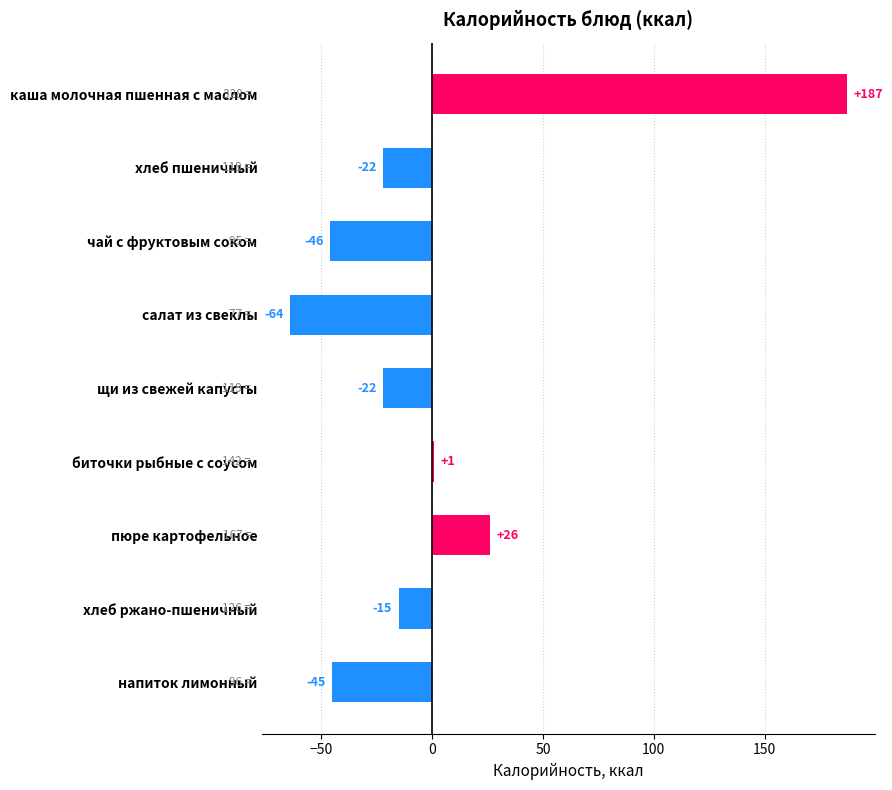

Is it true that the value at биточки рыбные с соусом is 1?

True